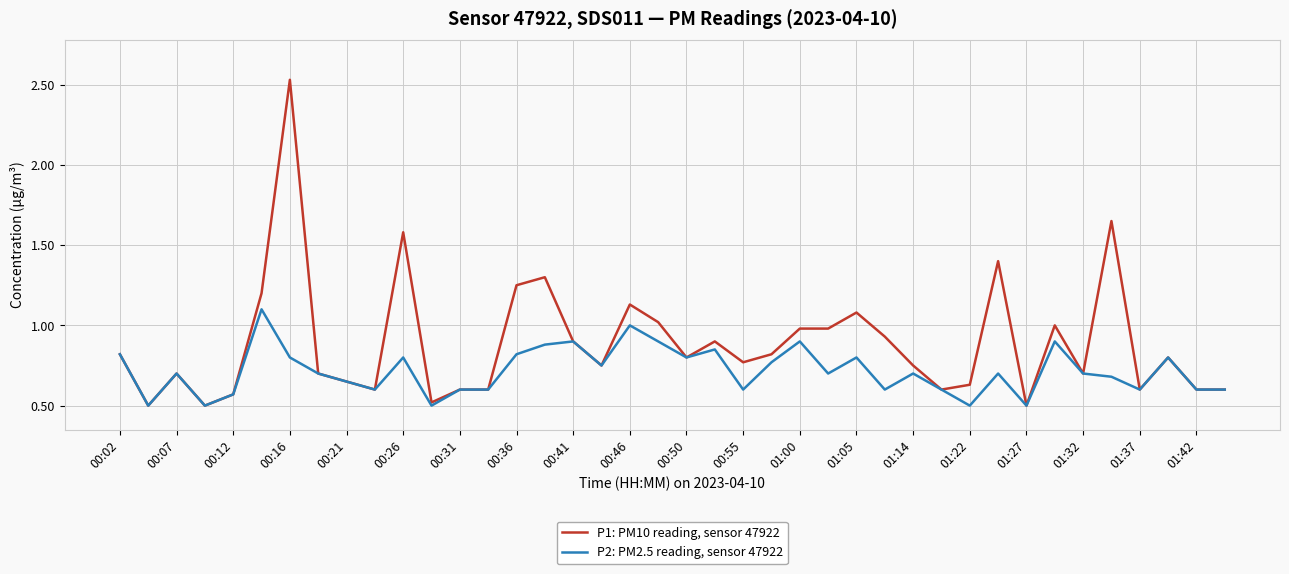

Which series has the widest spread of values?

P1: PM10 reading, sensor 47922